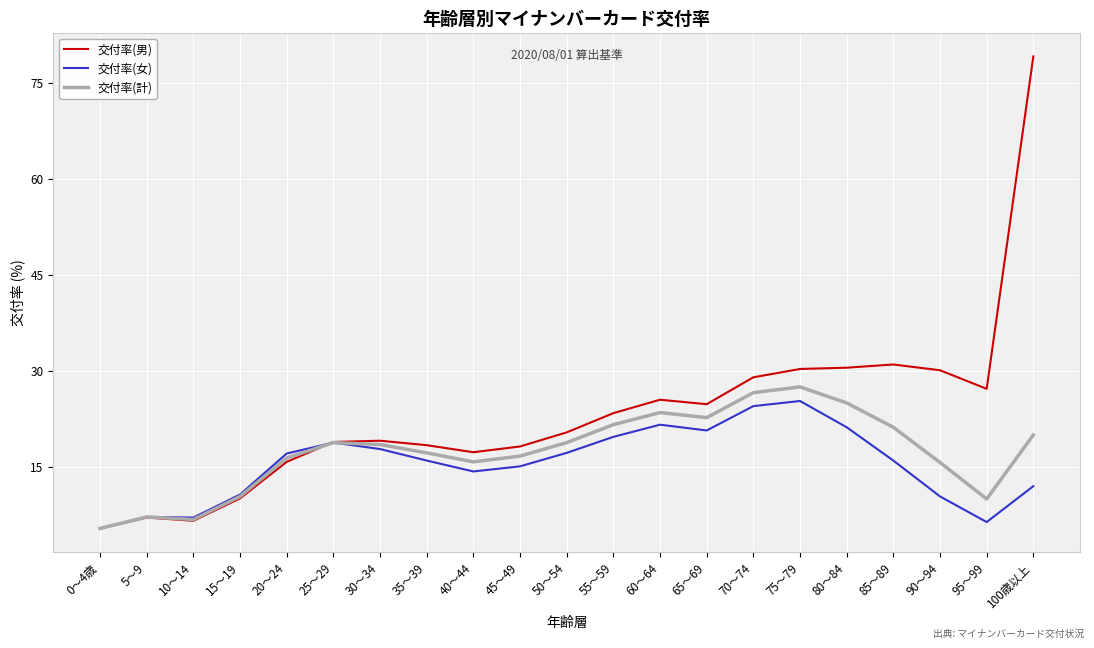

How many values in the 交付率(男) series are below 20?

10